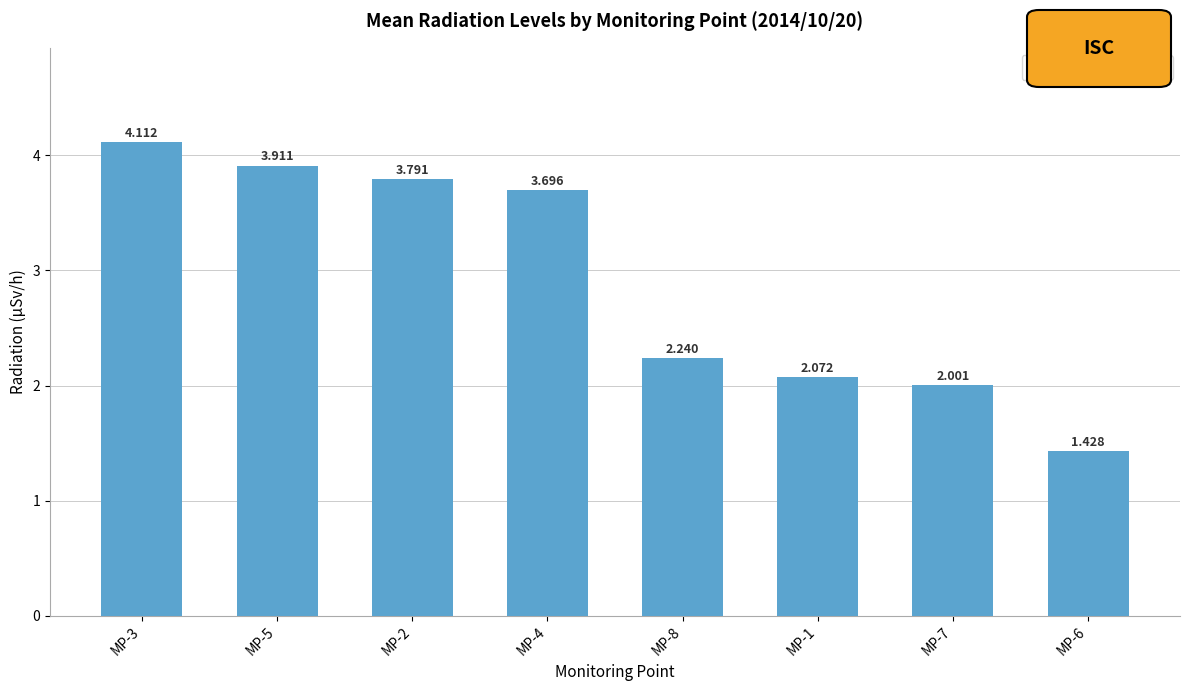

What is the difference between the maximum and second lowest values?

2.1